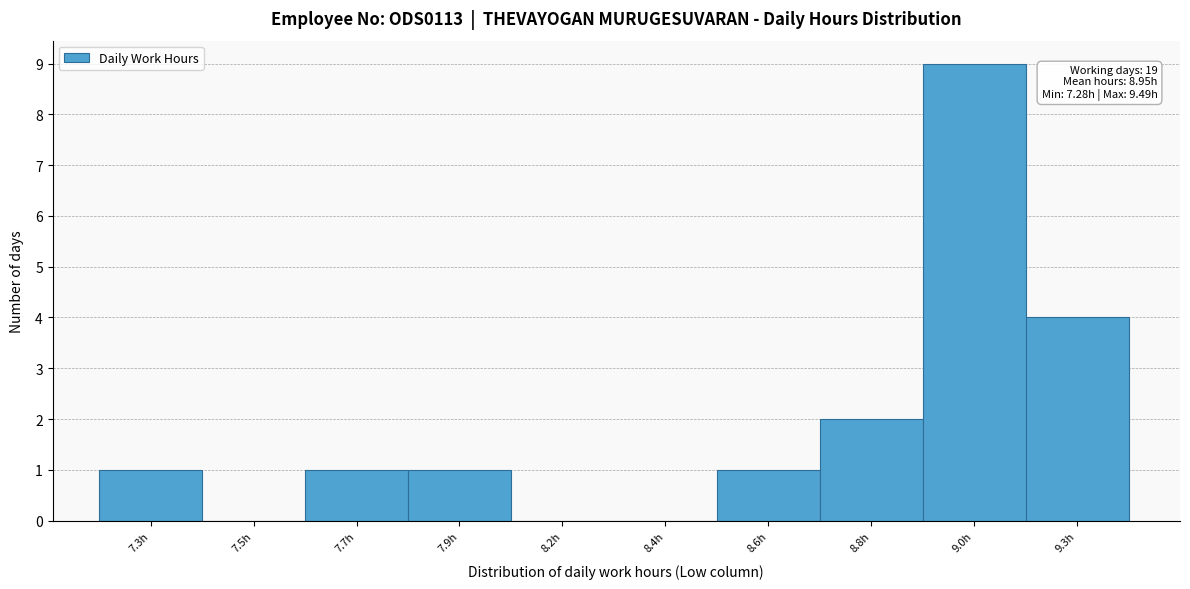

Reading right to left, transcribe all the data shown in this chart.

9.3h=4	9.0h=9	8.8h=2	8.6h=1	8.4h=0	8.2h=0	7.9h=1	7.7h=1	7.5h=0	7.3h=1